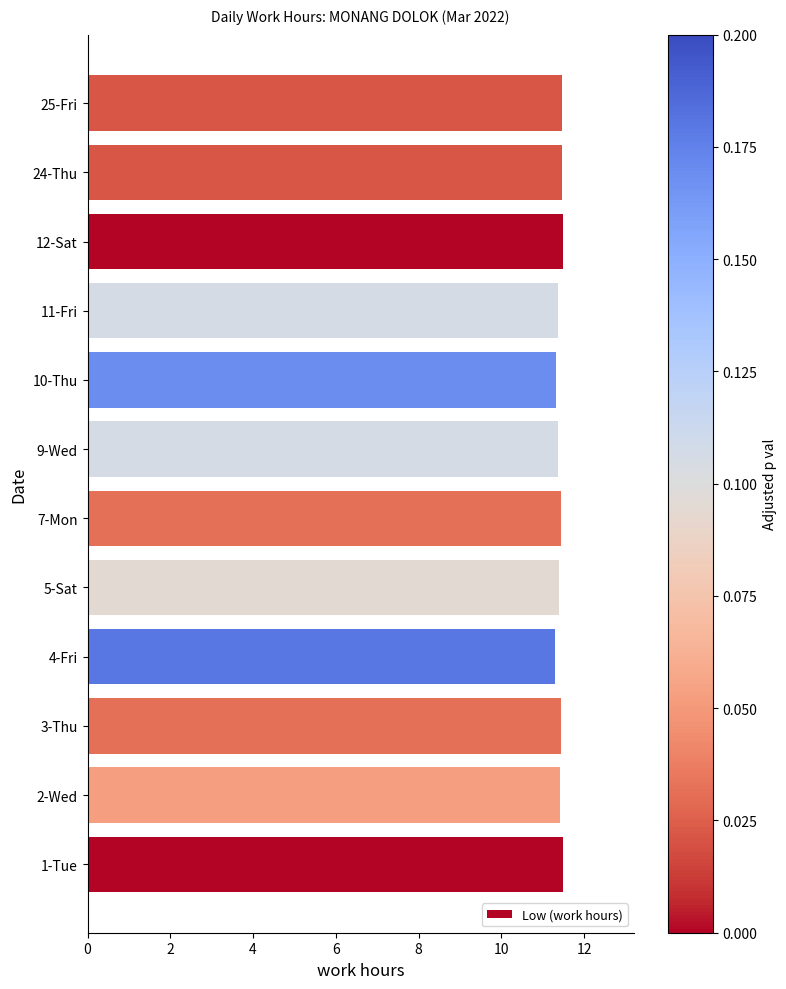

Approximately how many times larger is the value at 12-Sat compared to 10-Thu?

1.0